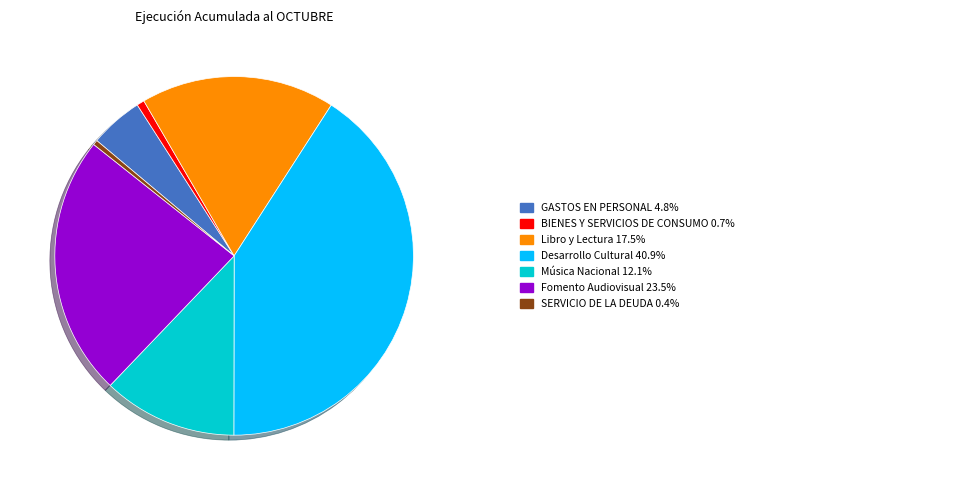

Is there any slice that represents more than half of the pie?

No